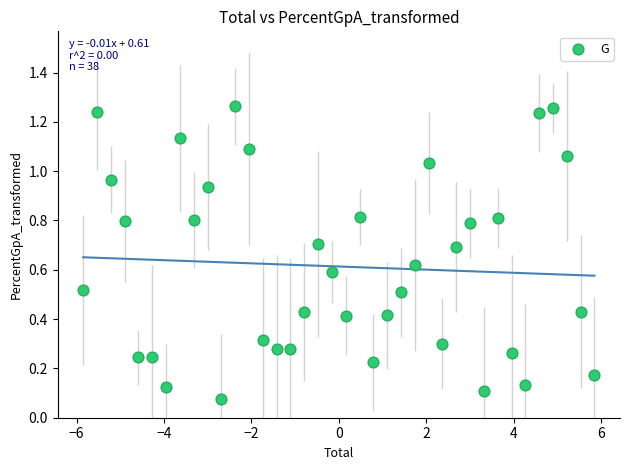

What is the range of X values (max minus min)?

11.7